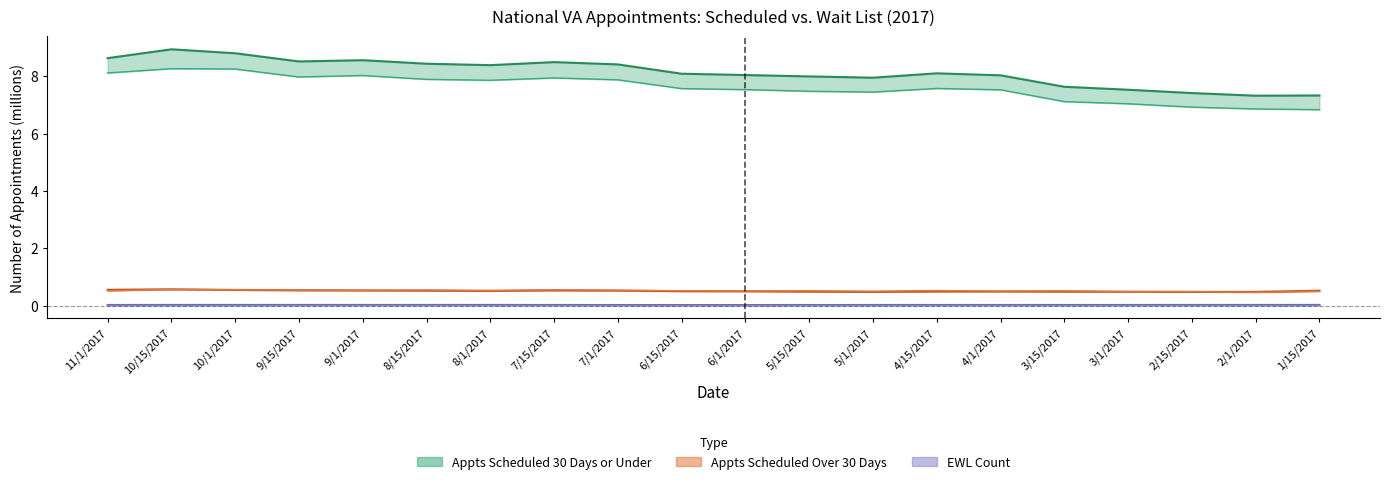

True or false: appts_0_14 and appts_15_30 cross at least once.

False